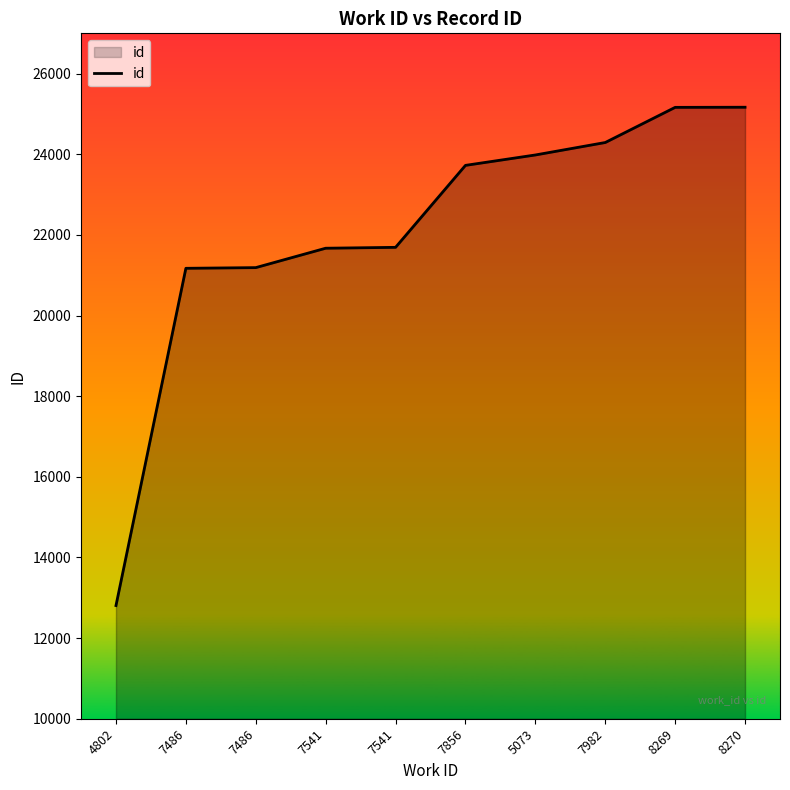

List the labels in order of value, smallest first.

4802, 7486, 7486, 7541, 7541, 7856, 5073, 7982, 8269, 8270